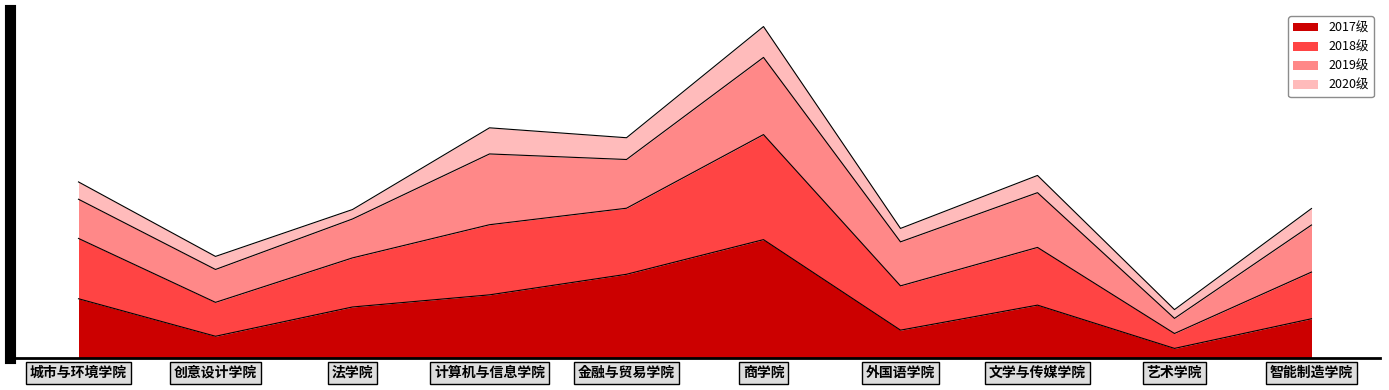

True or false: 2018级 has a value of 2528 at 文学与传媒学院.

False